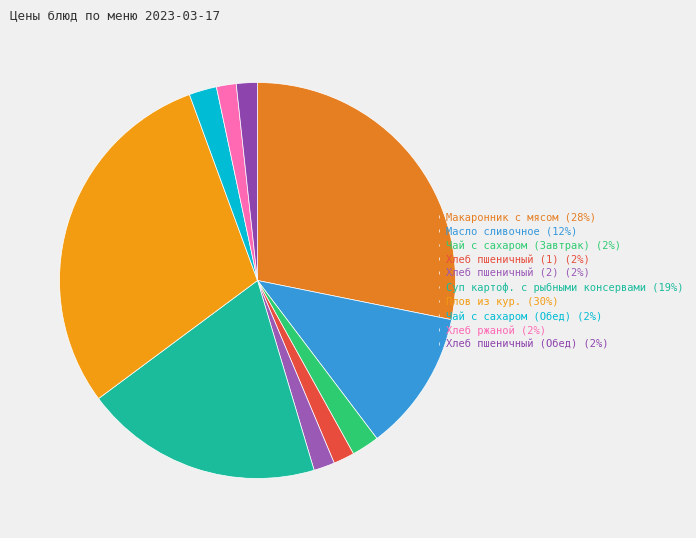

Does Суп картоф. с рыбными консервами account for over 50% of the chart?

No